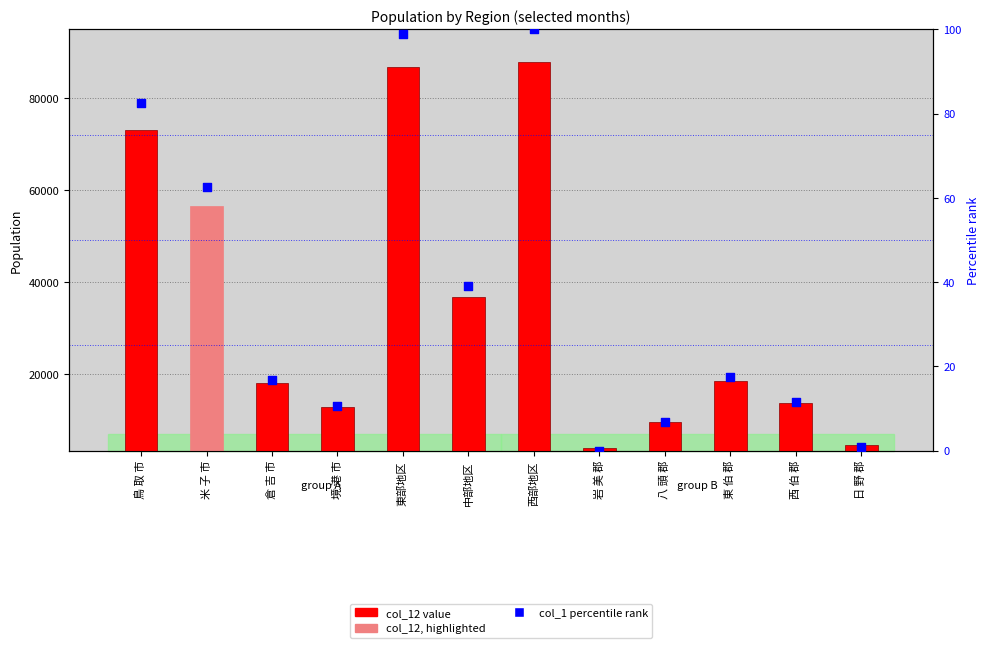

Which series contains the highest Y value?

col_12 (value)